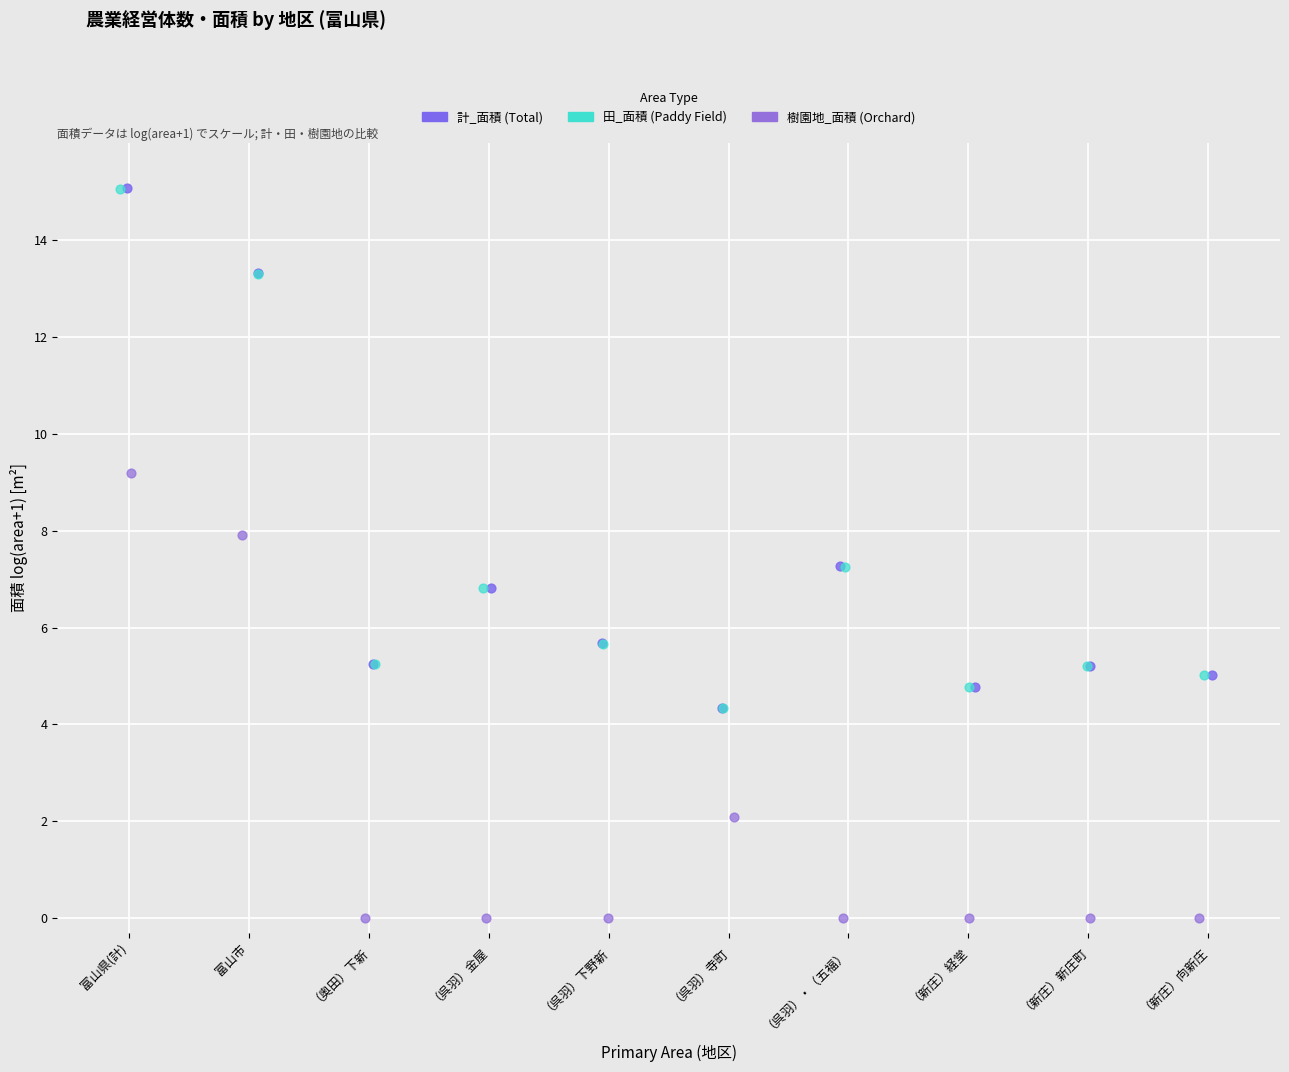

Which series contains the lowest Y value?

樹園地_面積 (Orchard)